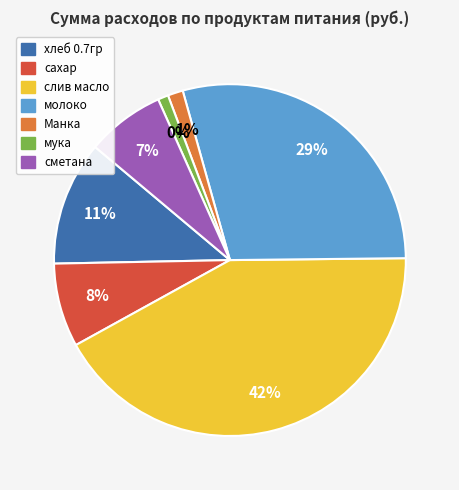

Which slice is the smallest?

мука